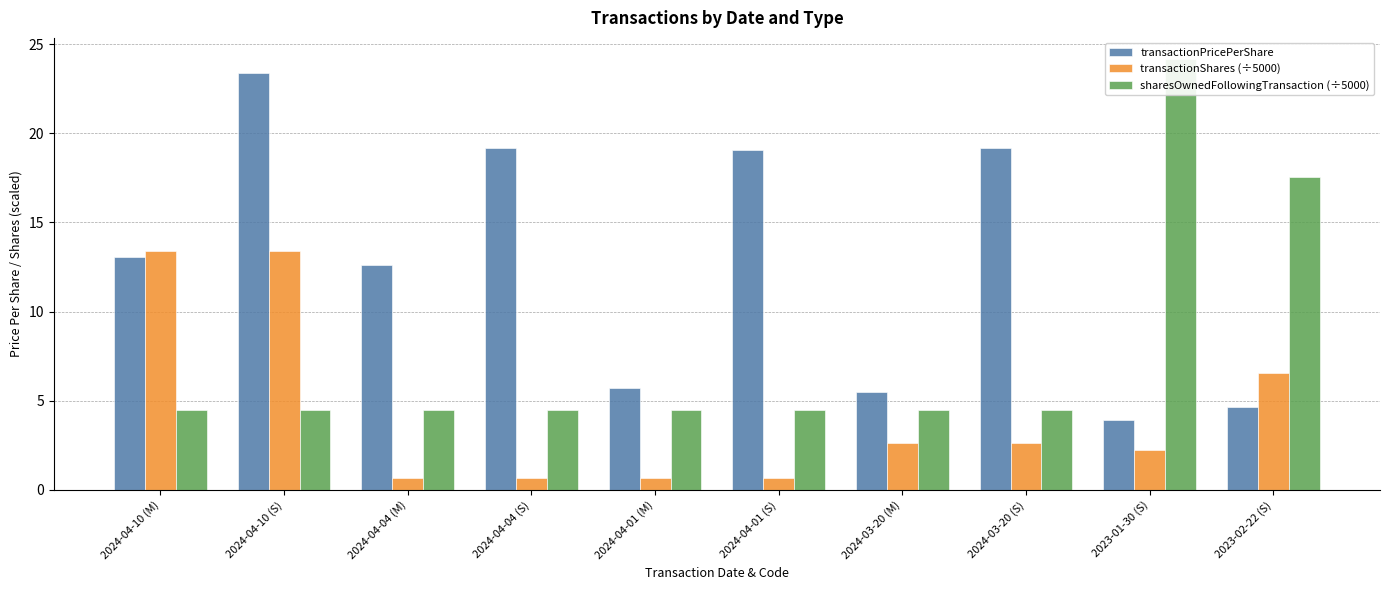

At which category is the sum across all series the highest?

2024-04-10 (S)